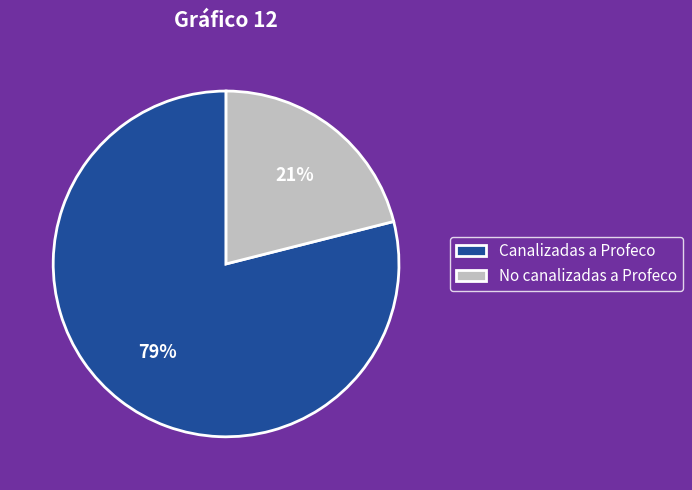

To the nearest percent, what is the combined percentage of No canalizadas a Profeco and Canalizadas a Profeco?

100%